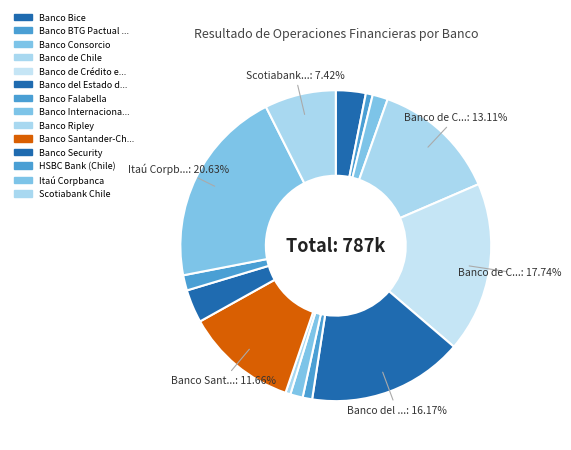

How many slices are in this pie chart?

14